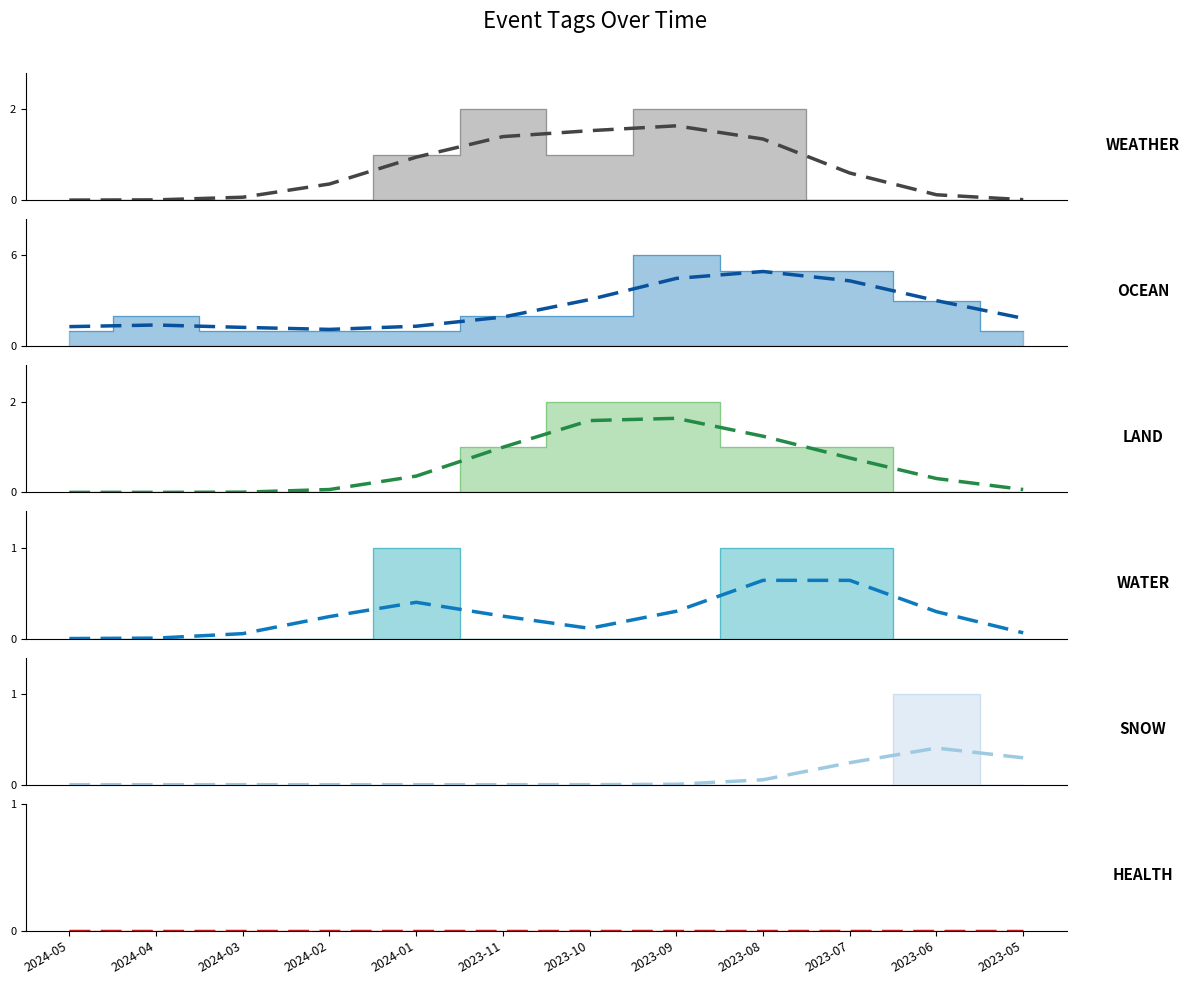

List the series in order of their peak value, lowest first.

HEALTH (smooth), SNOW (smooth), WATER (smooth), LAND (smooth), WEATHER (smooth), OCEAN (smooth)